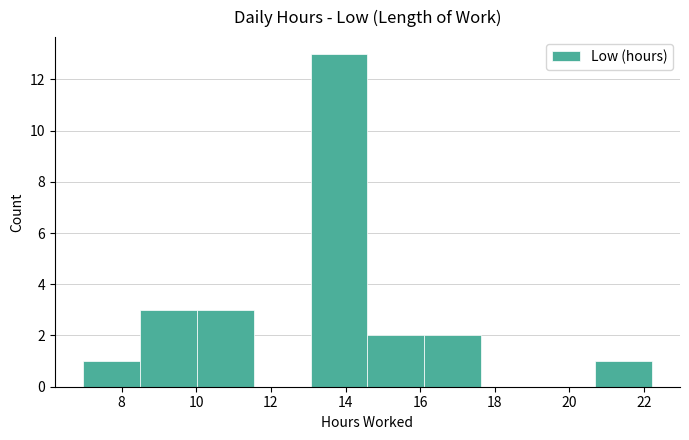

How tall is the bar that spans 8.4 to 10.0 on the x-axis? Neither the bar edges nor the heights are printed on the chart, so give them approximately, as read against the axes.

3